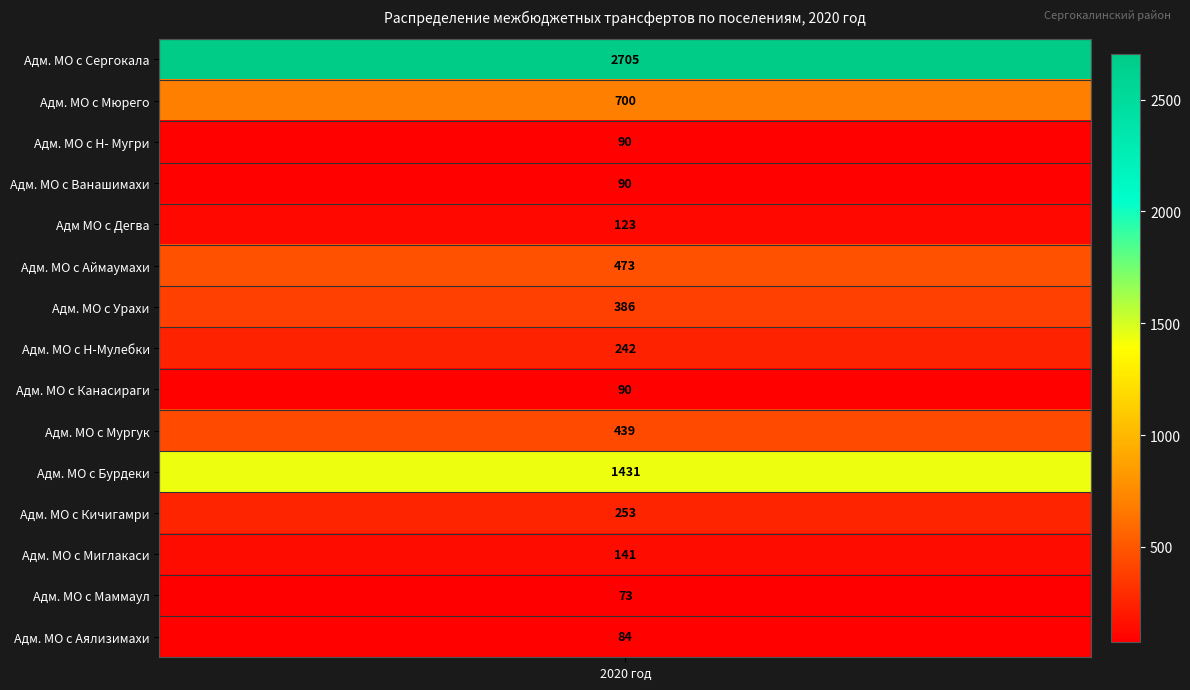

What is the difference between the values at Адм. МО с Аймаумахи and Адм. МО с Сергокала?

2232